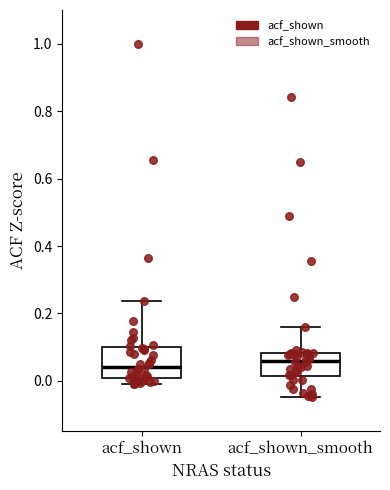

Reading left to right, transcribe this box plot: for each box, give where its median line is, the range the box spans, and where its two whiskers end, as read against the y-axis. The values are not printed on the chart, so give them approximately, as read against the axis.

acf_shown: median 0.04, box 0.00 to 0.10, whiskers 0.00 (just below the box's lower edge) to 0.24
acf_shown_smooth: median 0.06, box 0.02 to 0.08, whiskers -0.04 to 0.16